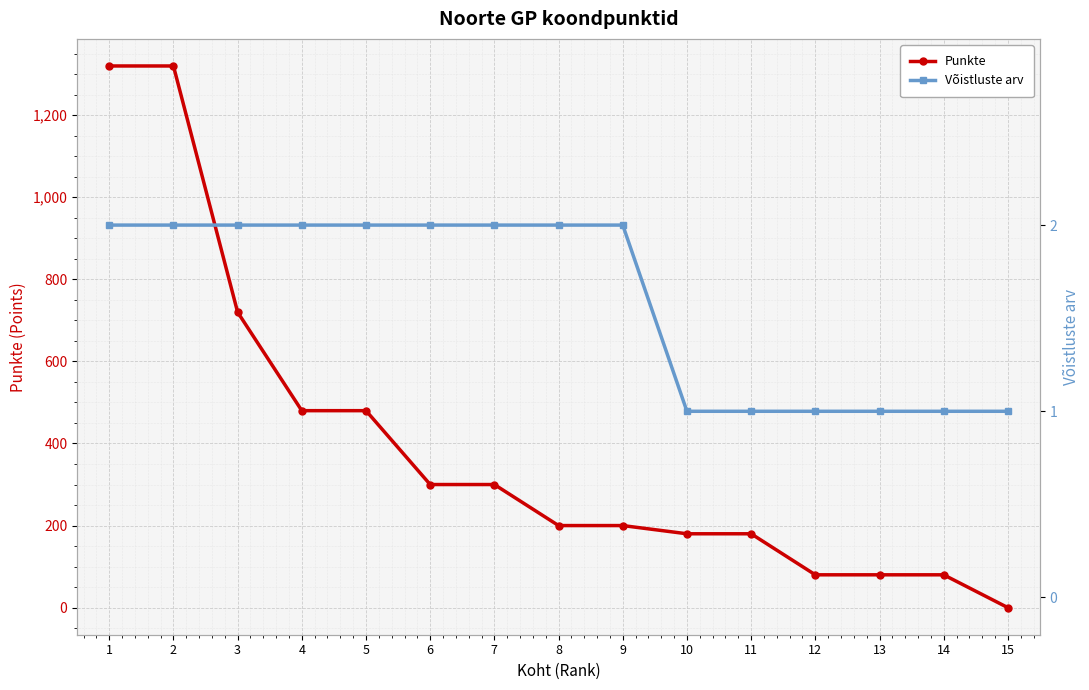

Does the chart display data point markers on the line(s)?

Yes